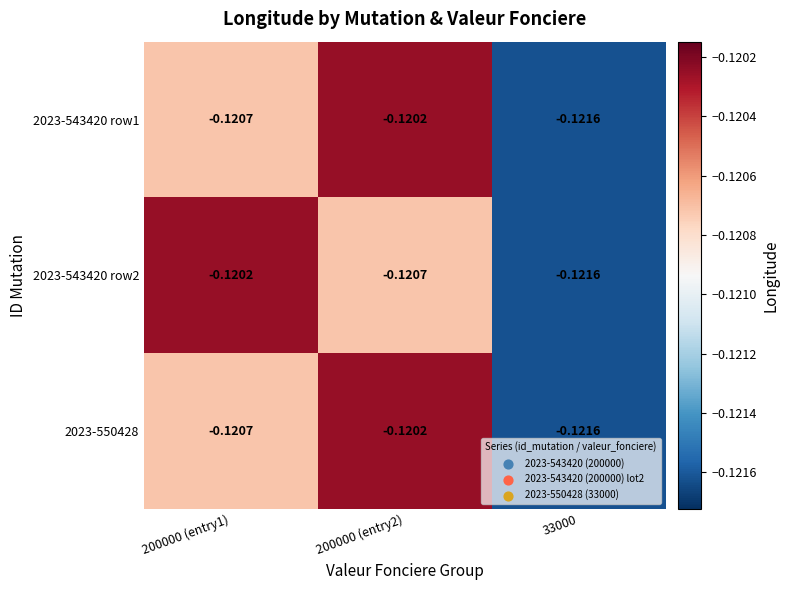

Between 200000 (entry2) and 200000 (entry1), which is larger?

200000 (entry2)